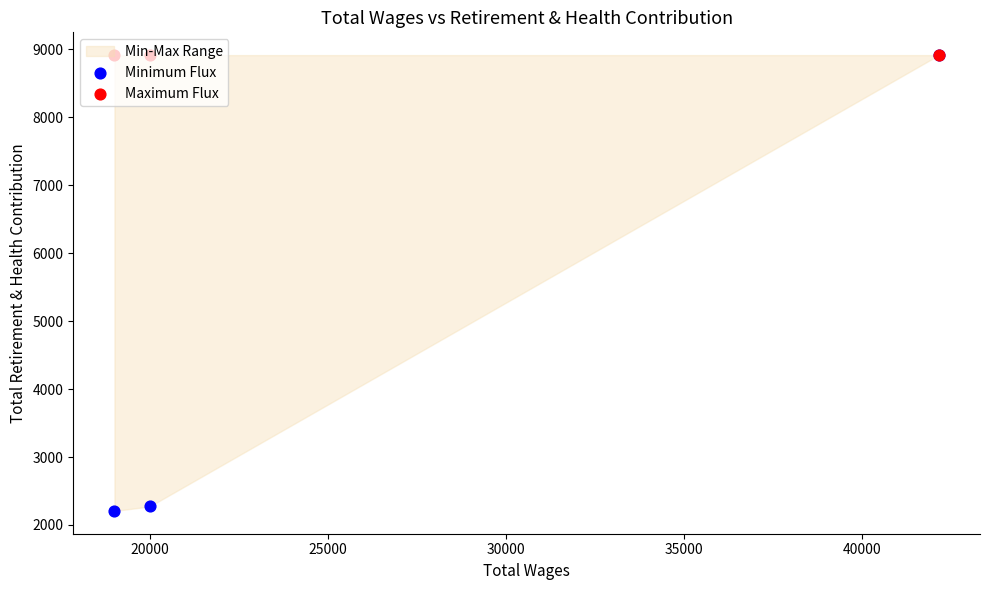

Which series has the largest total across all categories?

Maximum Flux